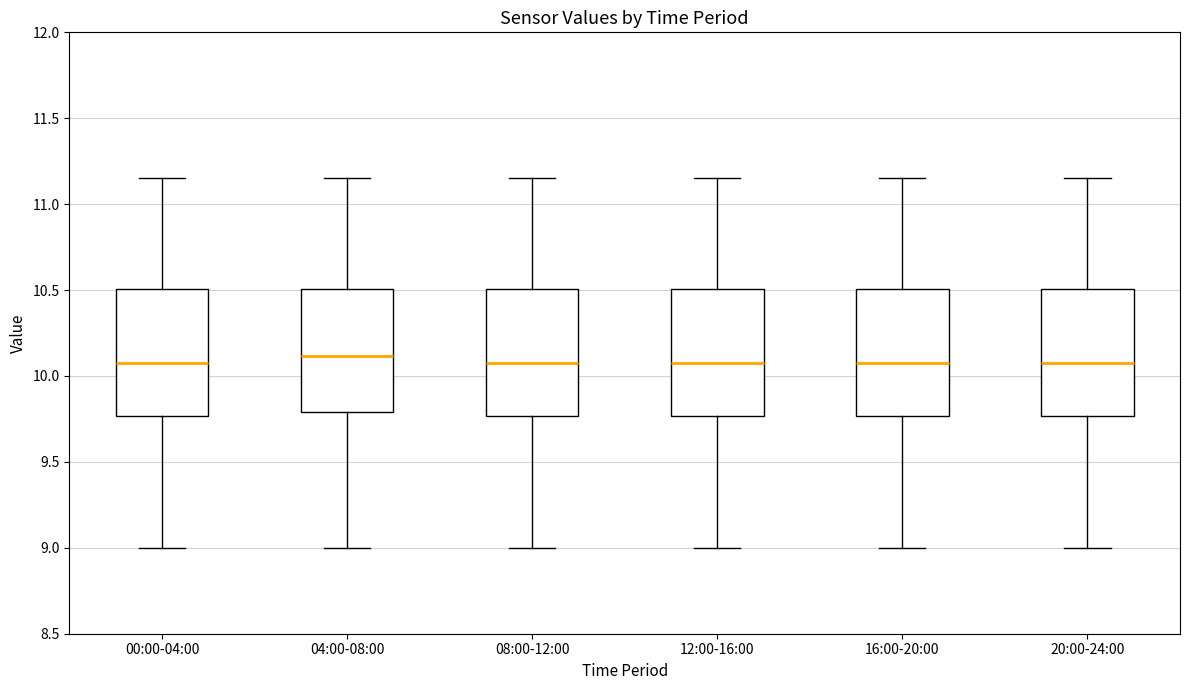

Where does the upper whisker of the box for 12:00-16:00 end on the y-axis? The values are not printed on the chart, so give them approximately, as read against the axis.

11.15